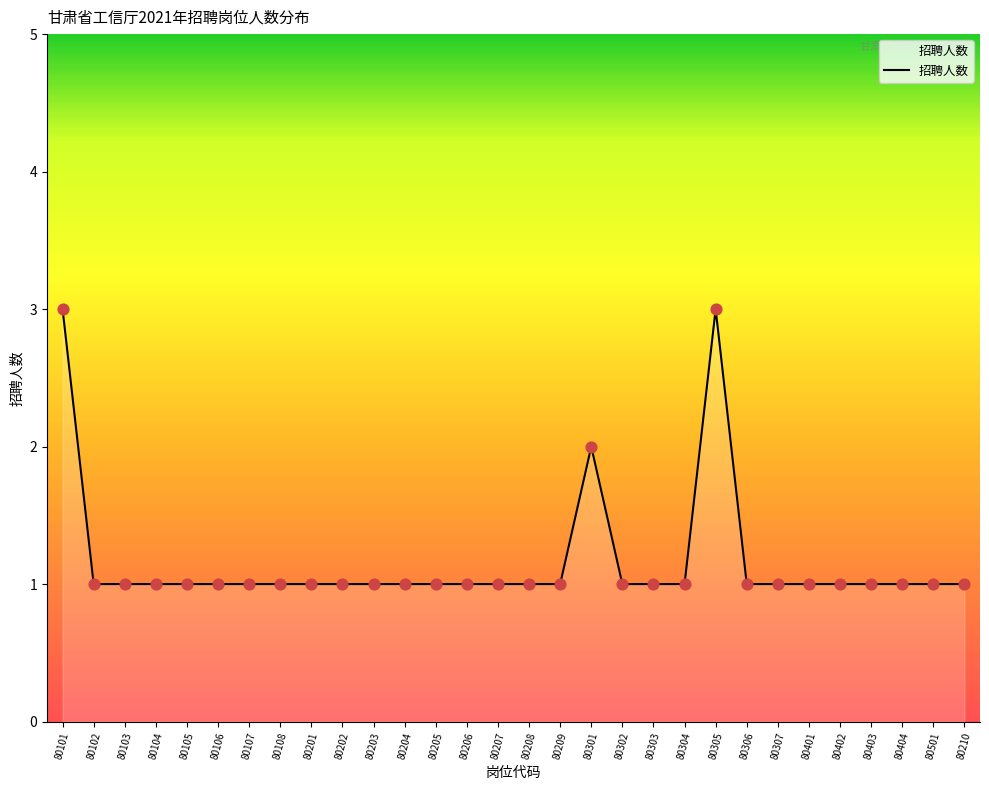

Approximately how many times larger is the value at 80306 compared to 80108?

1.0